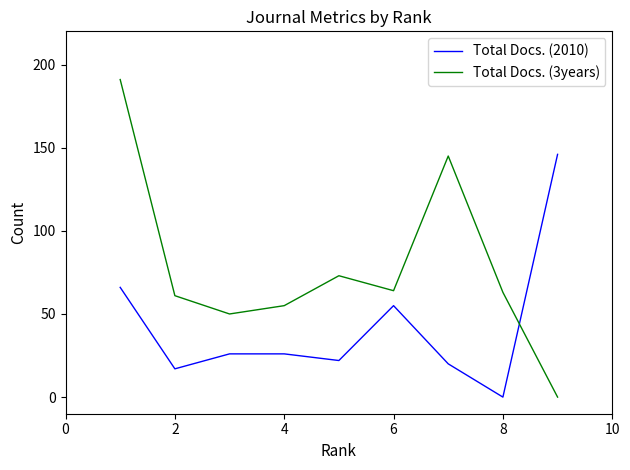

What is the maximum value shown in the chart?

191